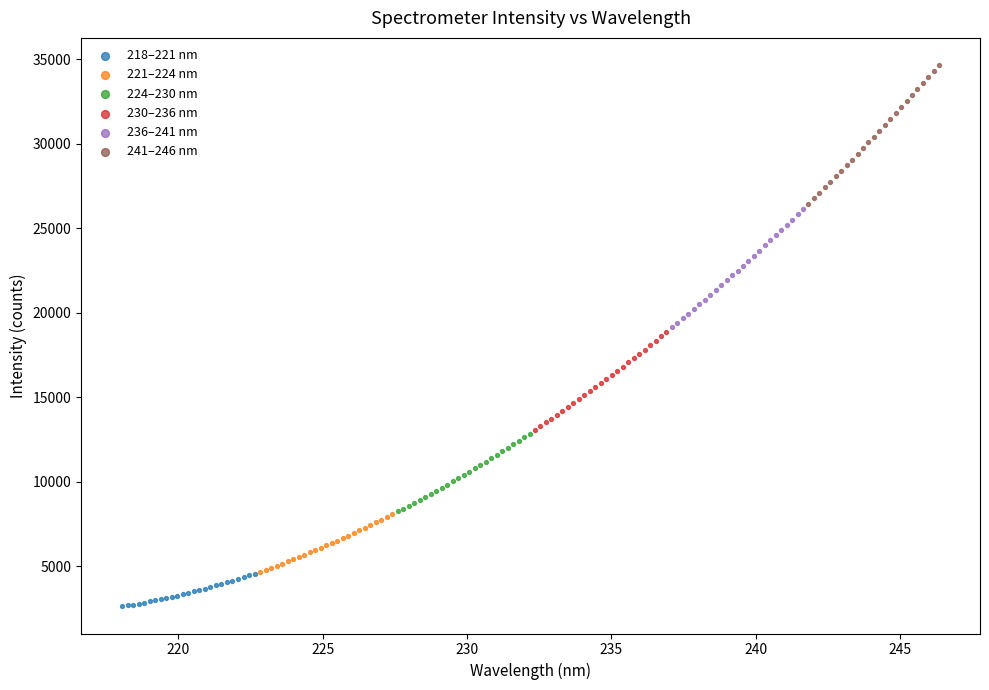

Which series contains the highest Y value?

241–246 nm